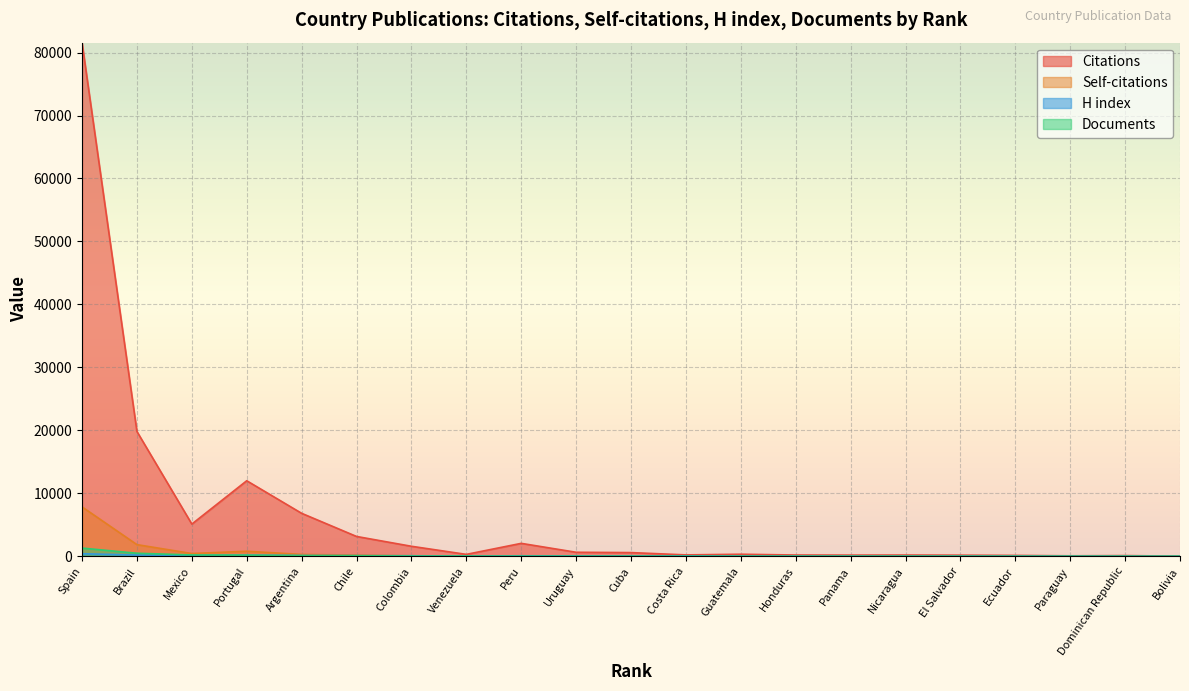

How many intersections are there between Self-citations and Documents?

5